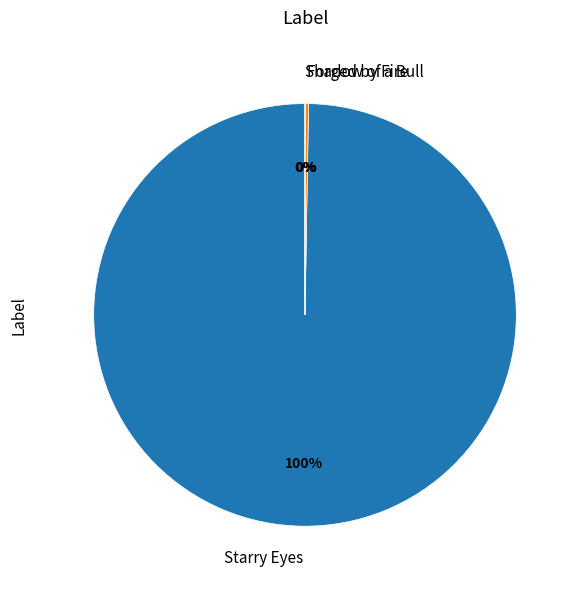

Does any single category account for the majority?

Yes